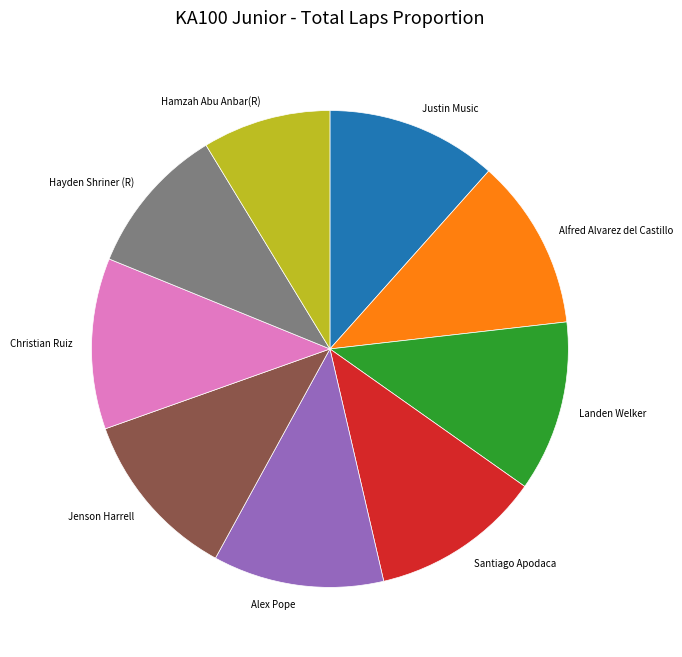

Is the sum of Jenson Harrell and Christian Ruiz greater than half?

No